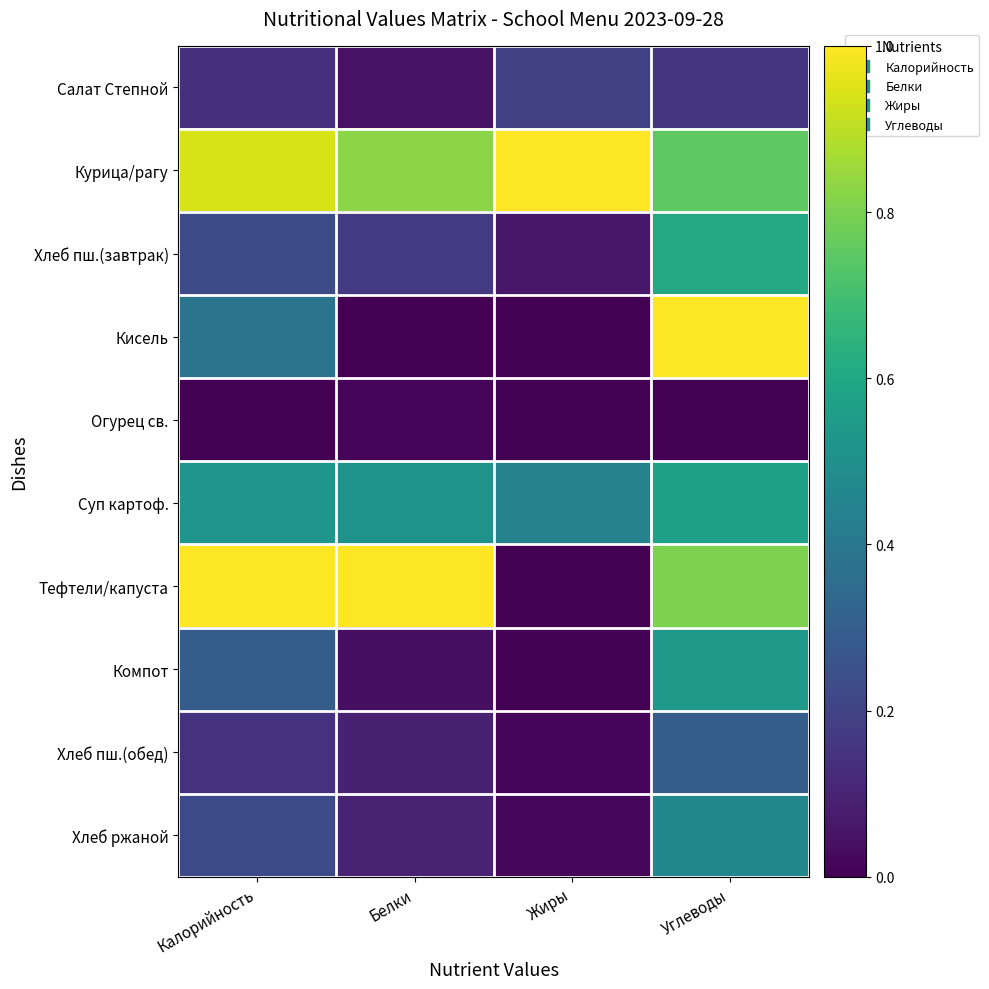

Reading left to right, what are all the values shown in this chart?

Салат Степной: Калорийность=0.1	Белки=0.0	Жиры=0.2	Углеводы=0.1
Курица/рагу: Калорийность=0.9	Белки=0.8	Жиры=1.0	Углеводы=0.8
Хлеб пш.(завтрак): Калорийность=0.2	Белки=0.2	Жиры=0.1	Углеводы=0.6
Кисель: Калорийность=0.4	Белки=0.0	Жиры=0.0	Углеводы=1.0
Огурец св.: Калорийность=0.0	Белки=0.0	Жиры=0.0	Углеводы=0.0
Суп картоф.: Калорийность=0.5	Белки=0.5	Жиры=0.4	Углеводы=0.6
Тефтели/капуста: Калорийность=1.0	Белки=1.0	Жиры=0.0	Углеводы=0.8
Компот: Калорийность=0.3	Белки=0.0	Жиры=0.0	Углеводы=0.5
Хлеб пш.(обед): Калорийность=0.1	Белки=0.1	Жиры=0.0	Углеводы=0.3
Хлеб ржаной: Калорийность=0.2	Белки=0.1	Жиры=0.0	Углеводы=0.5